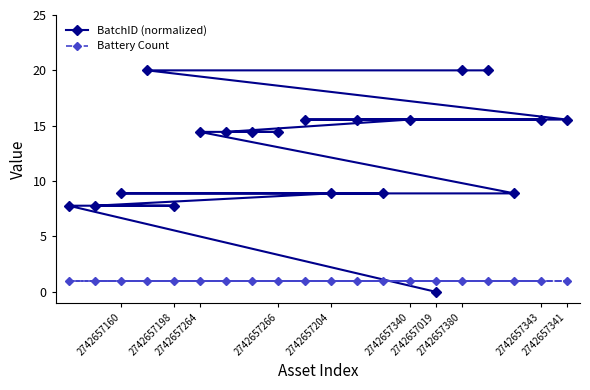

Count the number of categories in the chart.

20